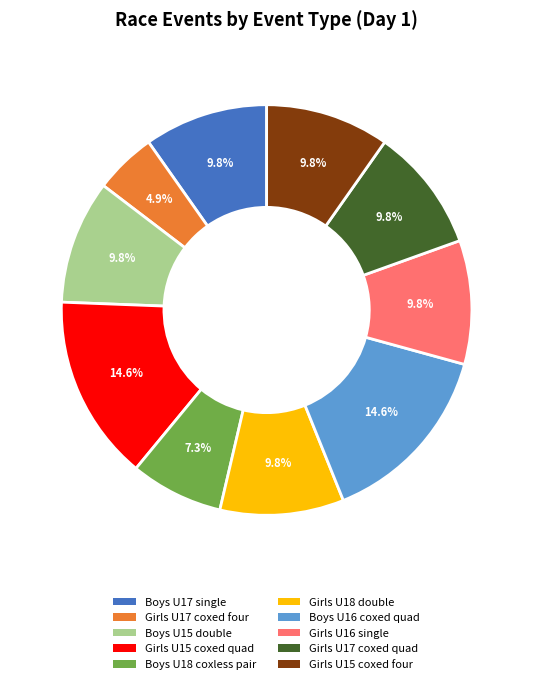

Is there a majority slice in this chart?

No